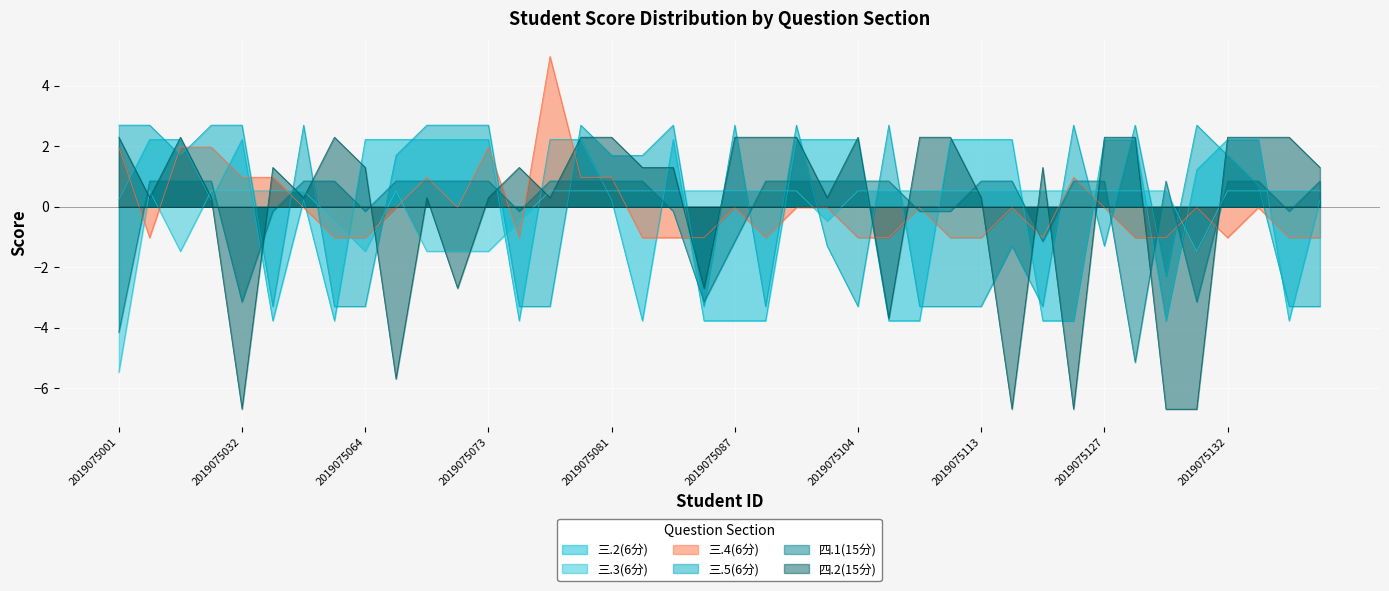

Is the value of 三.2(6分) at 2019075086 greater than the value of 三.4(6分) at 2019075129?

No